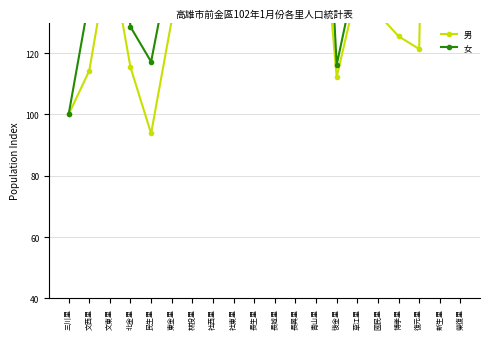

What are all the series names shown in the legend?

男, 女